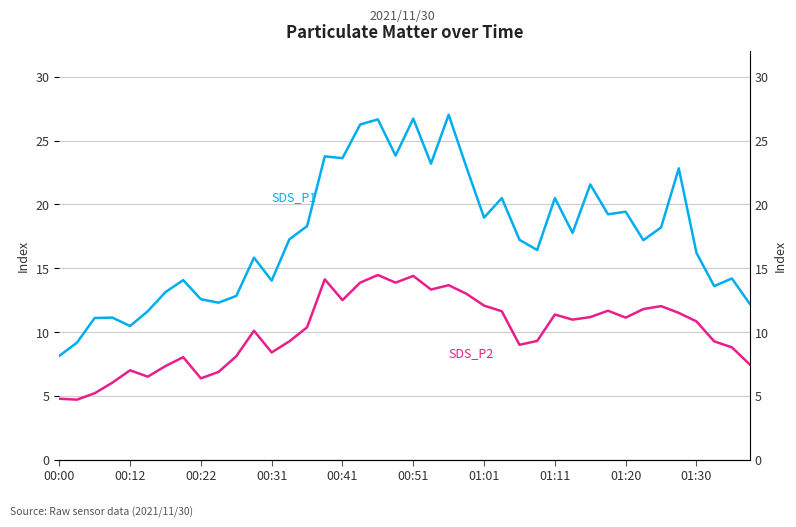

Read the SDS_P2 value at 33.

11.8